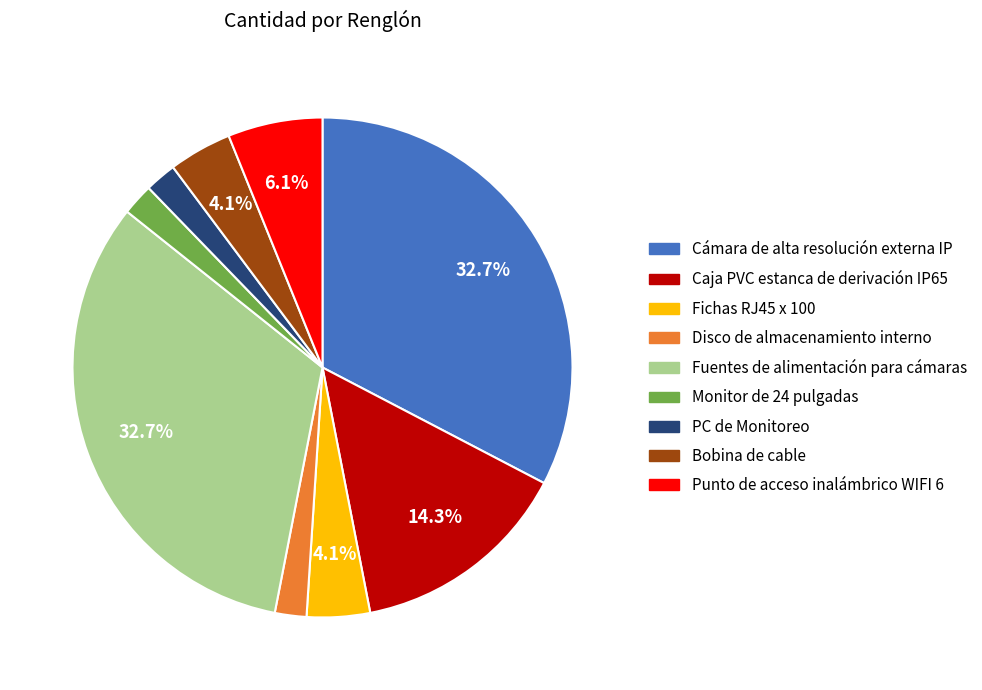

Approximately how many times larger is the value at Disco de almacenamiento interno compared to Monitor de 24 pulgadas?

1.0